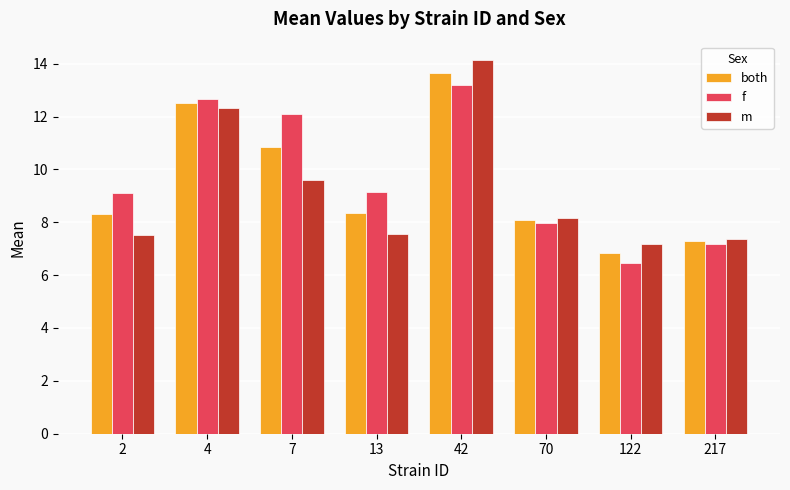

What is the average value of the f series?

9.7